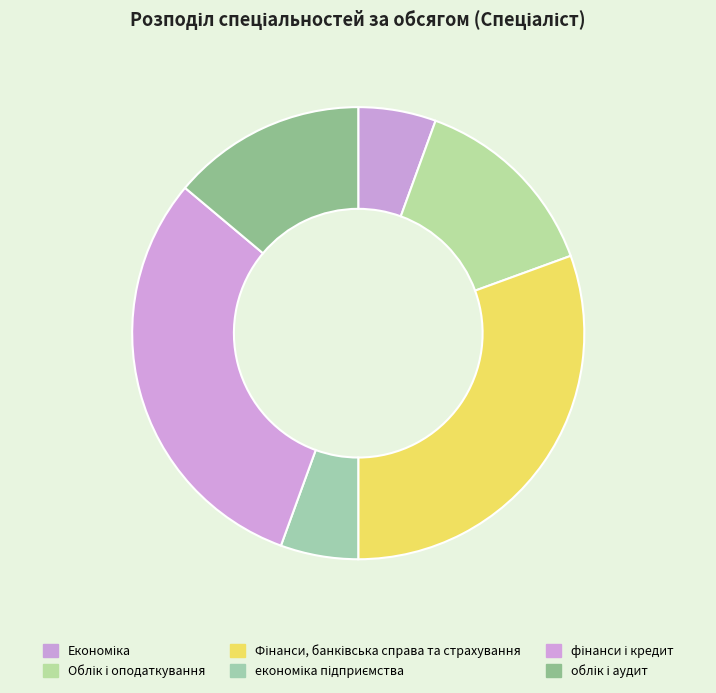

Count the number of slices in the pie.

6